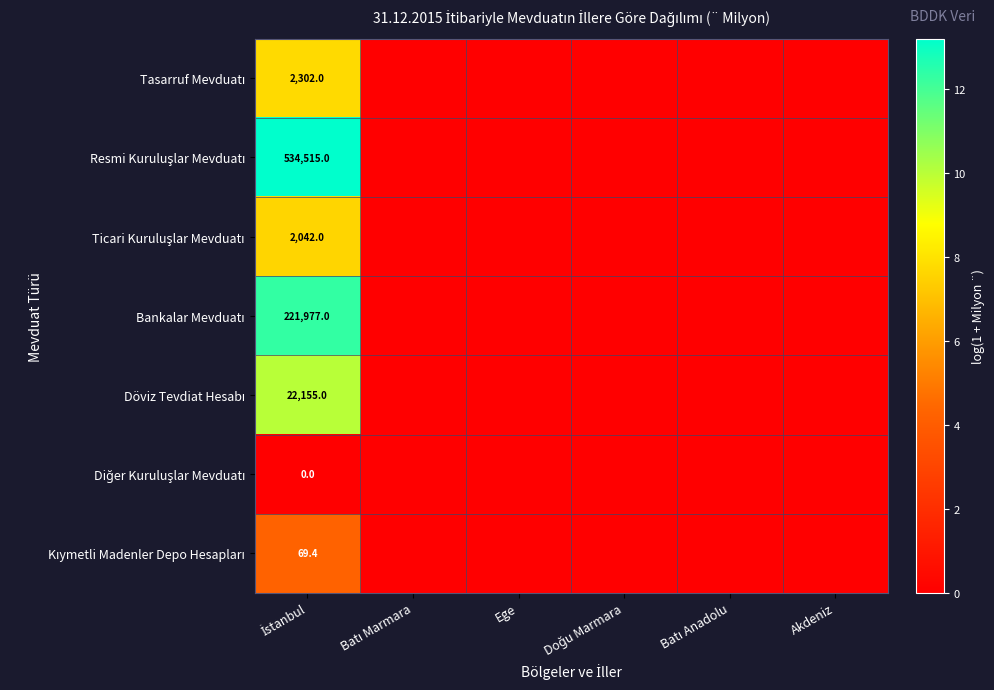

How many values in the Bankalar Mevduatı series exceed 0?

1